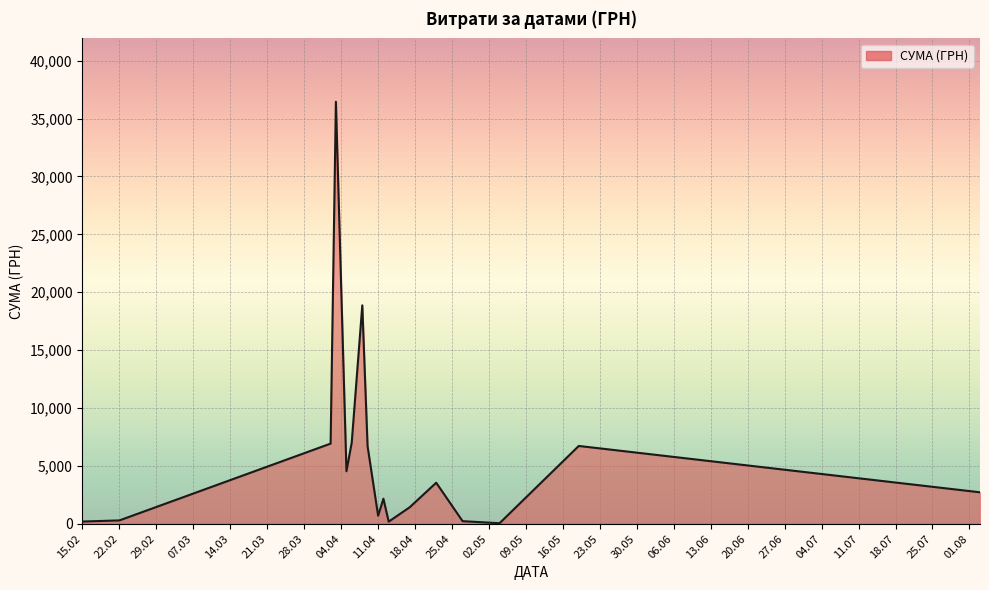

What is the maximum value shown in the chart?

36454.0